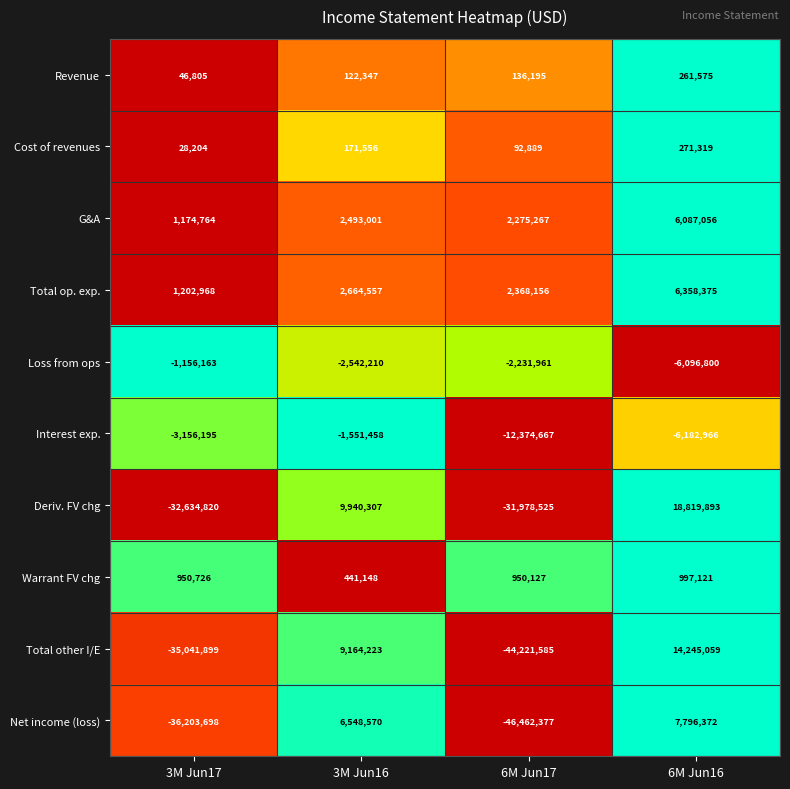

Which series has the largest range (max minus min)?

Total other I/E